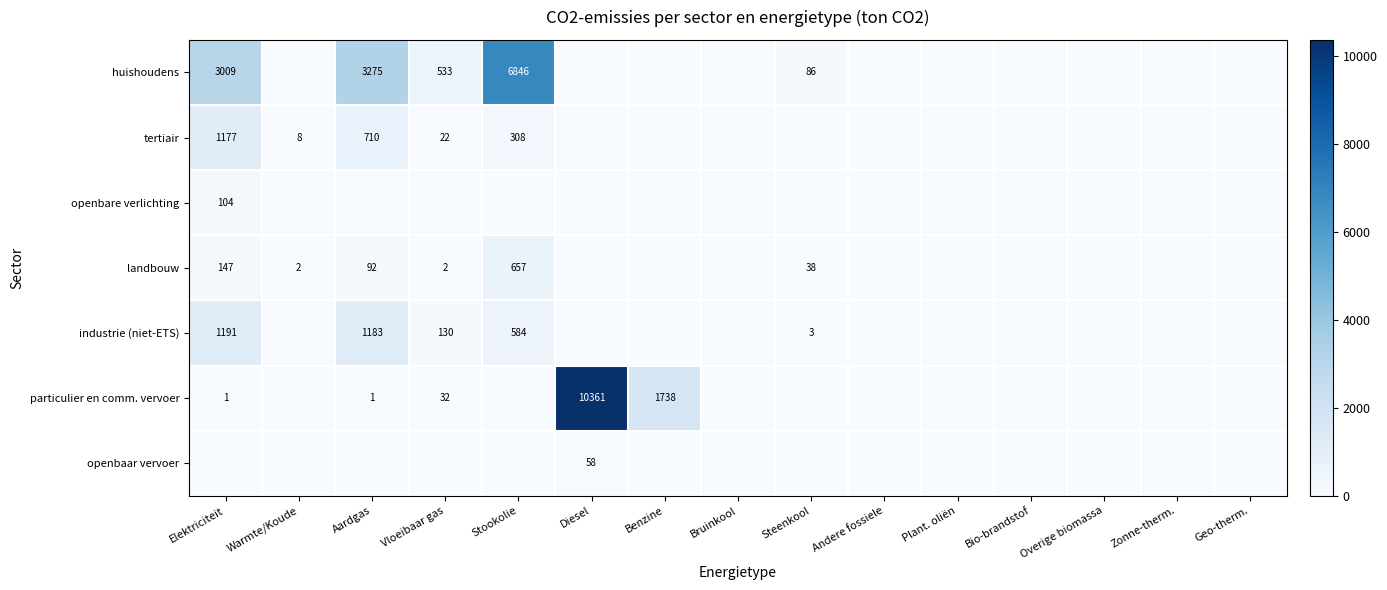

The value of industrie (niet-ETS) at Steenkool is 3. True or false?

True